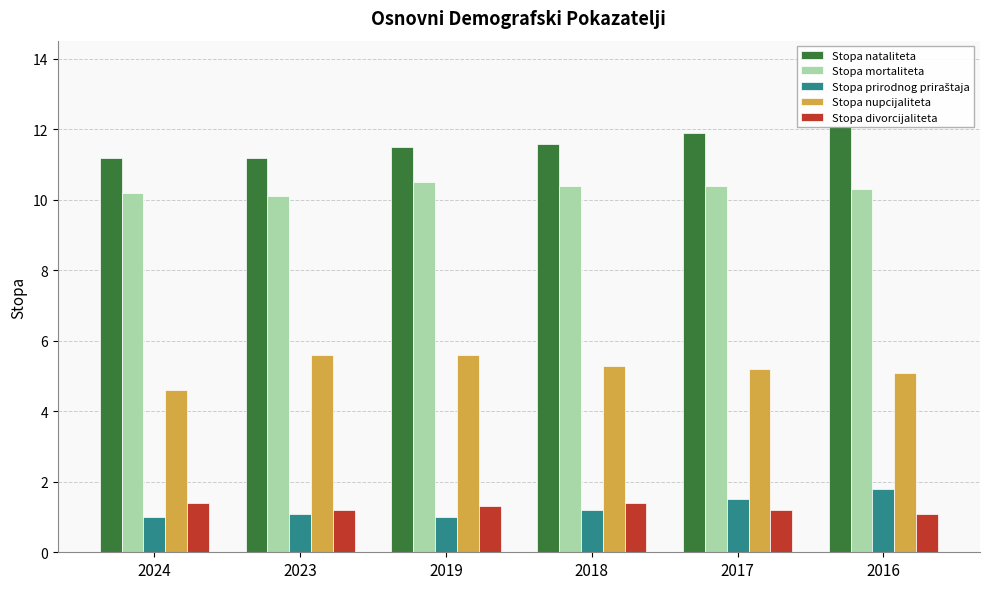

What is the sum of the Stopa nupcijaliteta values at 2016 and 2024?

9.7